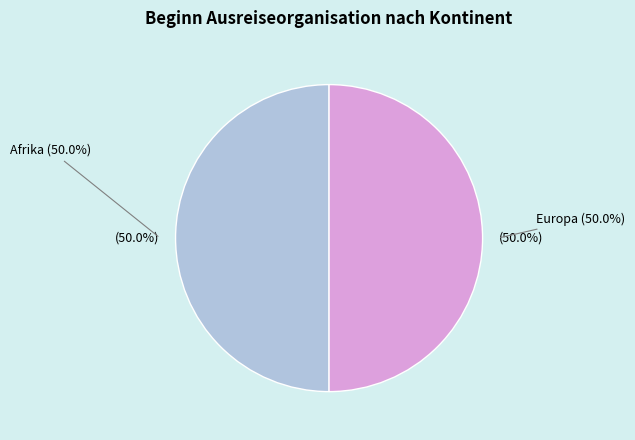

To the nearest percent, what is the combined percentage of Afrika and Asien?

50%